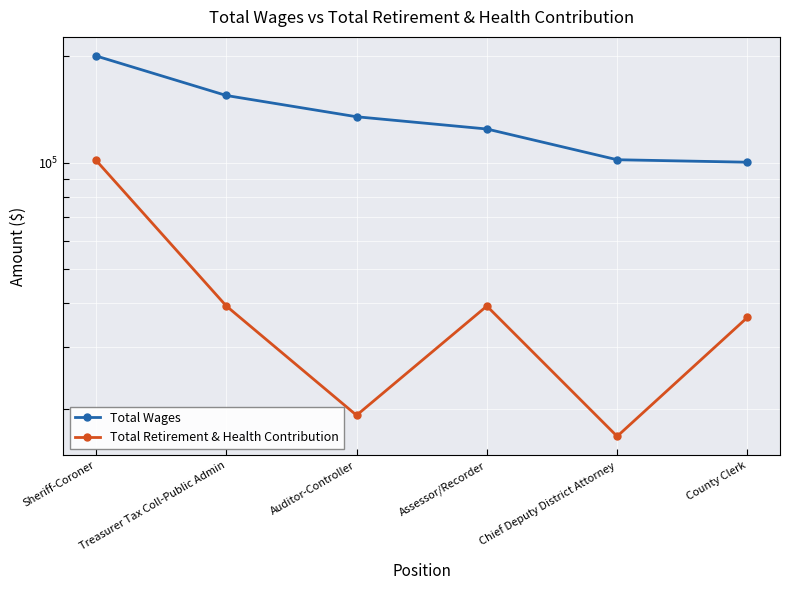

What is the minimum value for Total Retirement & Health Contribution?

16714